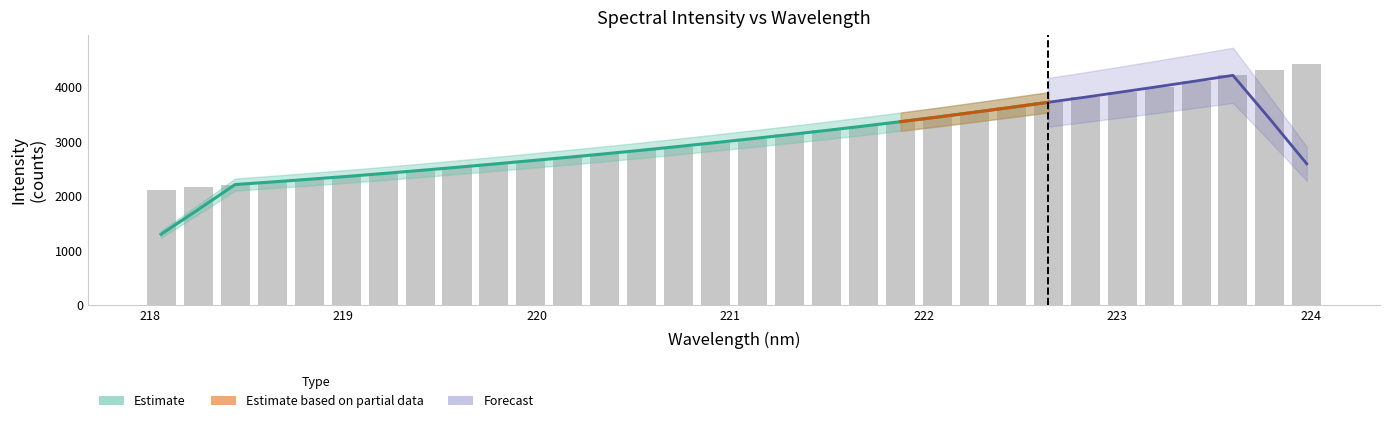

At which category does the chart reach its peak across all series?

224